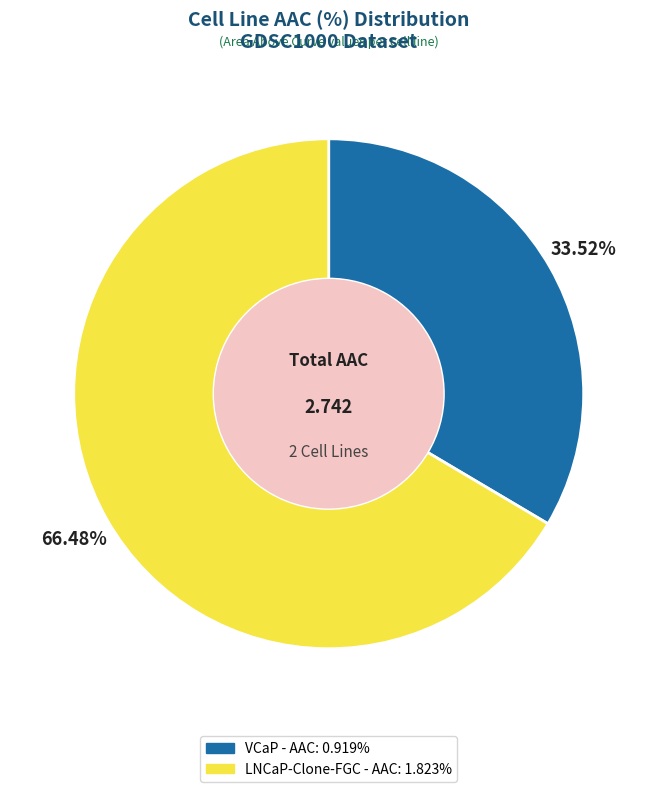

Which has a higher value, VCaP or LNCaP-Clone-FGC?

LNCaP-Clone-FGC